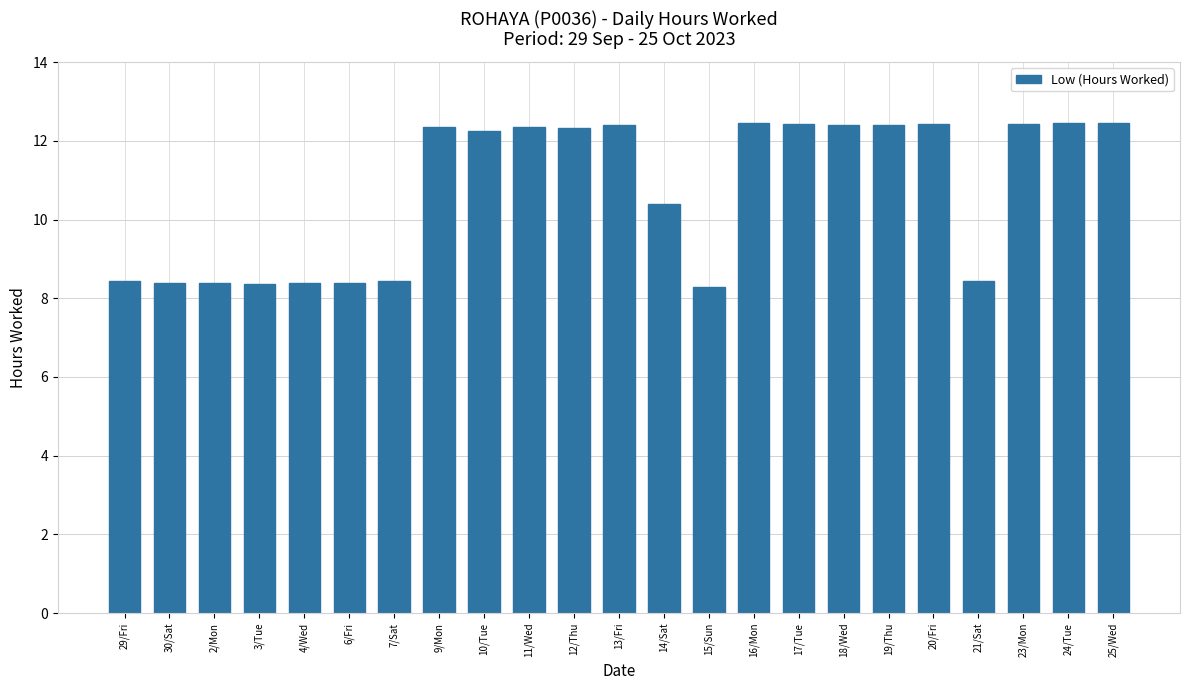

What is the minimum value shown in the chart?

8.3